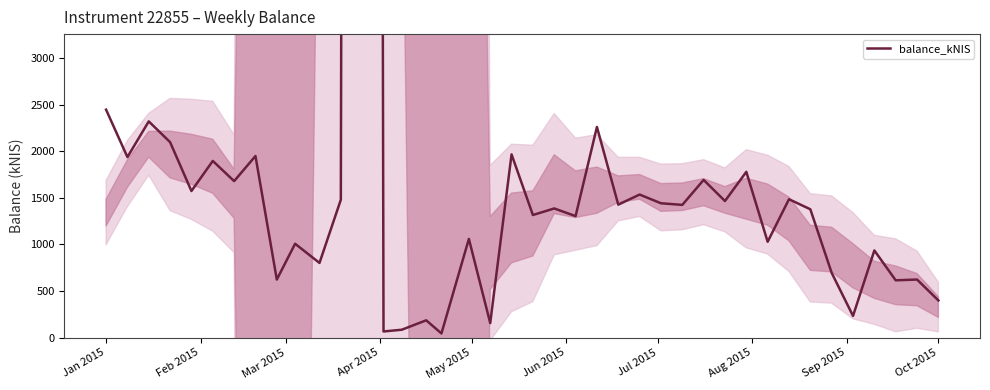

Does the chart have visible grid lines?

No